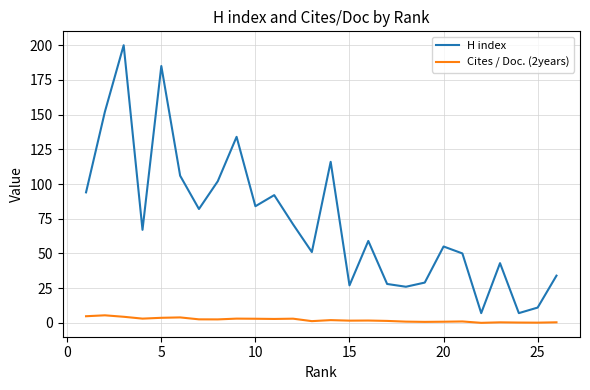

List the series in order of their overall mean, highest first.

H index, Cites / Doc. (2years)